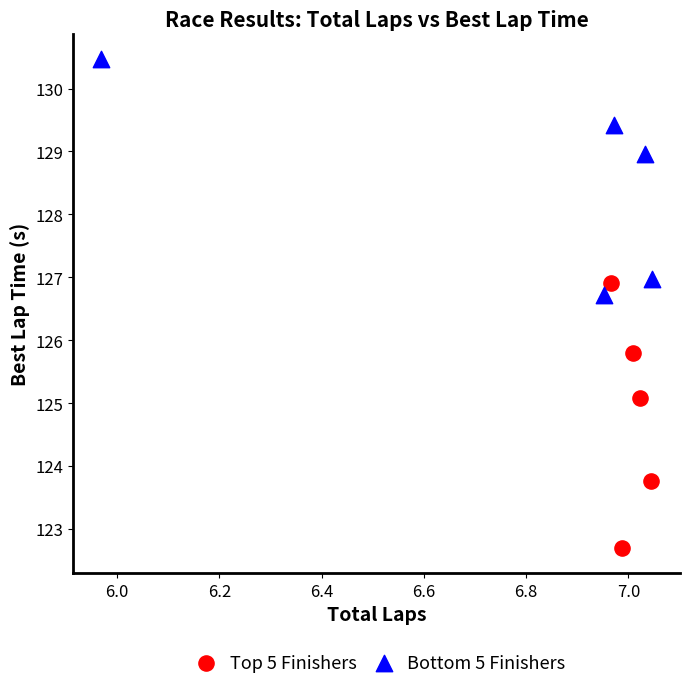

Which series reaches the maximum Y coordinate?

Bottom 5 Finishers